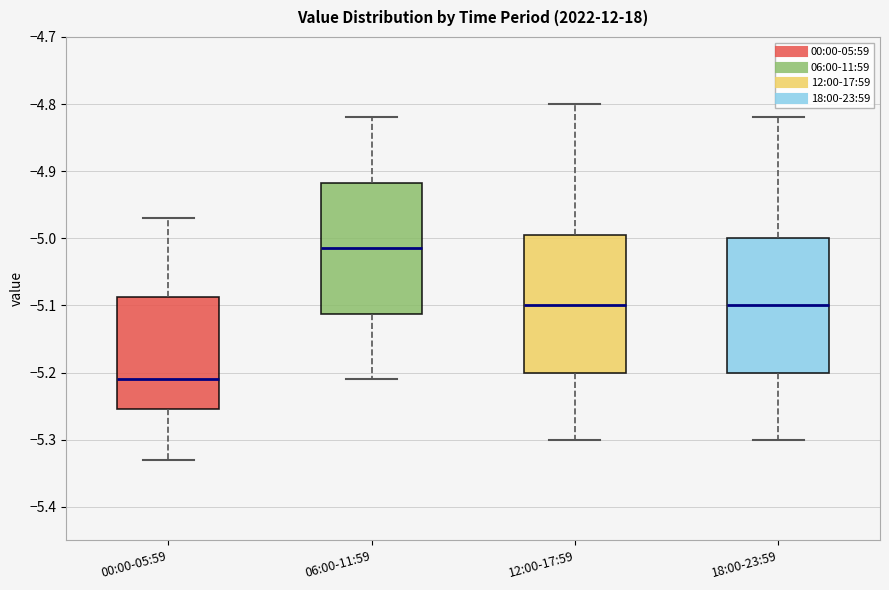

Reading left to right, transcribe this box plot: for each box, give where its median line is, the range the box spans, and where its two whiskers end, as read against the y-axis. The values are not printed on the chart, so give them approximately, as read against the axis.

00:00-05:59: median -5.21, box -5.25 to -5.09, whiskers -5.33 to -4.97
06:00-11:59: median -5.01, box -5.11 to -4.92, whiskers -5.21 to -4.82
12:00-17:59: median -5.10, box -5.20 to -4.99, whiskers -5.30 to -4.80
18:00-23:59: median -5.10, box -5.20 to -5.00, whiskers -5.30 to -4.82